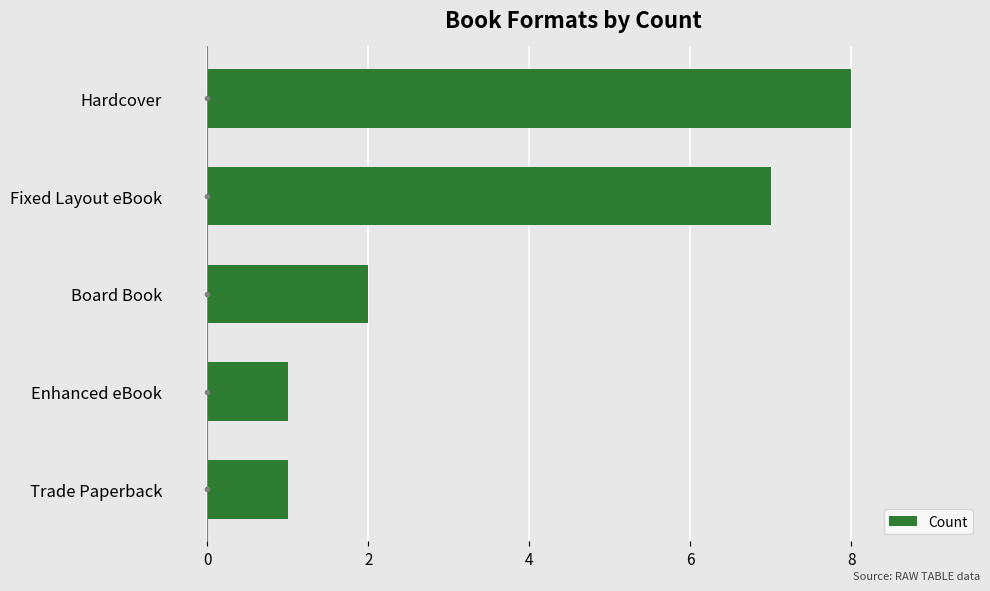

How many categories are shown in the chart?

5